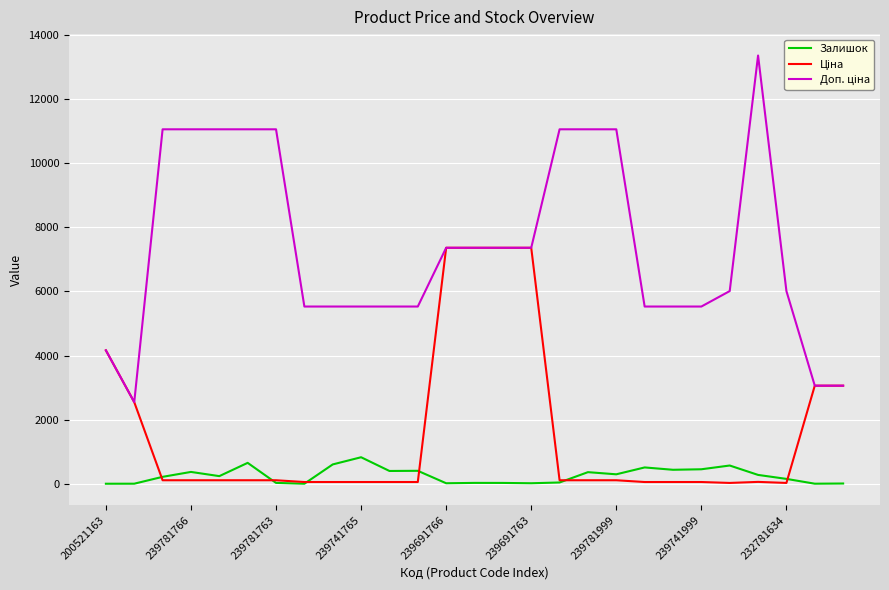

What is the smallest value displayed?

2.0